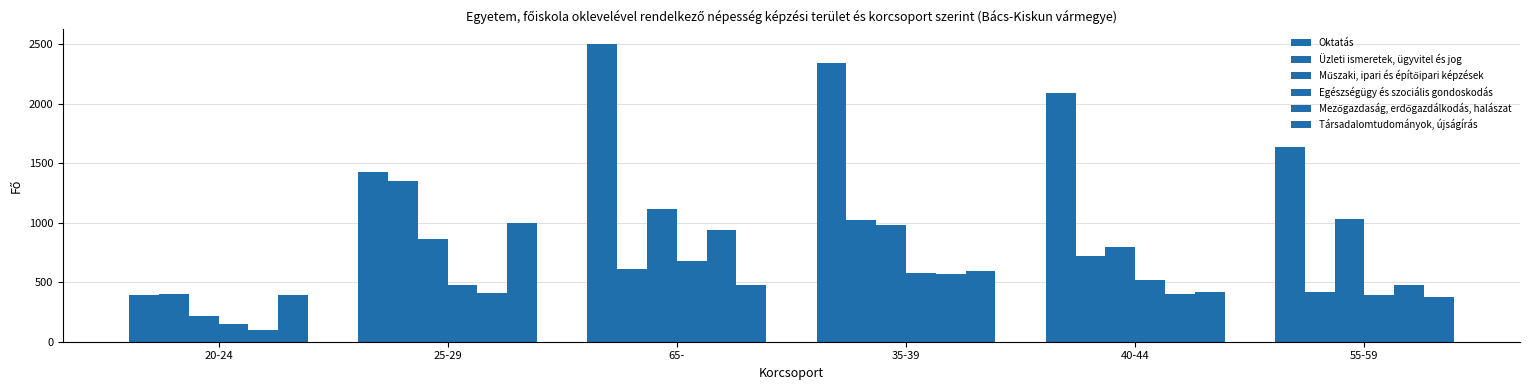

What is the difference between the Oktatás values at 20-24 and 65-?

2107